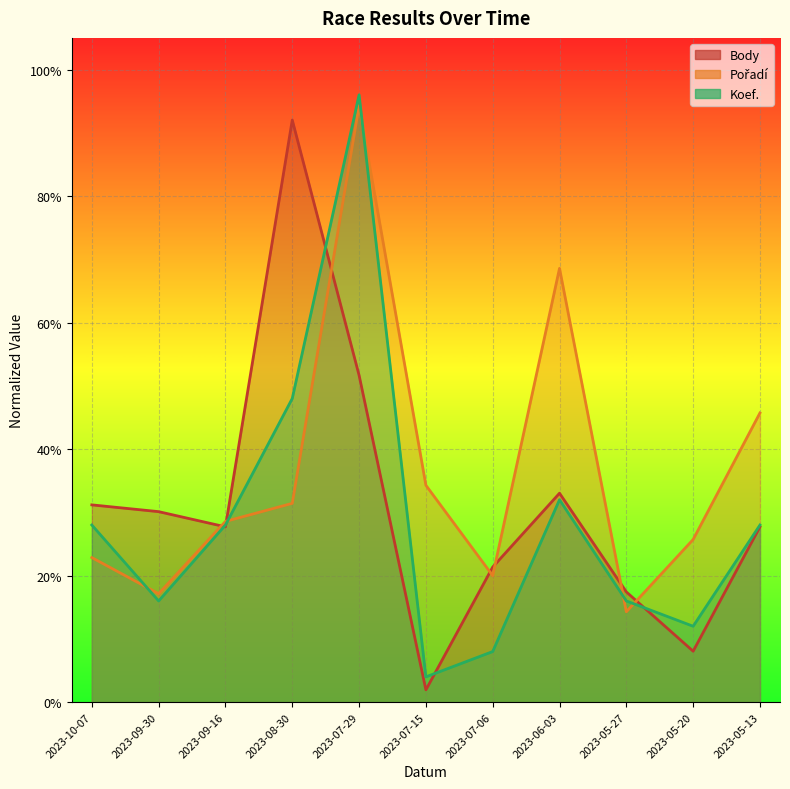

Reading left to right, what are all the values shown in this chart?

Body: 2023-10-07=0.3	2023-09-30=0.3	2023-09-16=0.3	2023-08-30=0.9	2023-07-29=0.5	2023-07-15=0.0	2023-07-06=0.2	2023-06-03=0.3	2023-05-27=0.2	2023-05-20=0.1	2023-05-13=0.3
Pořadí: 2023-10-07=0.2	2023-09-30=0.2	2023-09-16=0.3	2023-08-30=0.3	2023-07-29=0.9	2023-07-15=0.3	2023-07-06=0.2	2023-06-03=0.7	2023-05-27=0.1	2023-05-20=0.3	2023-05-13=0.5
Koef.: 2023-10-07=0.3	2023-09-30=0.2	2023-09-16=0.3	2023-08-30=0.5	2023-07-29=1.0	2023-07-15=0.0	2023-07-06=0.1	2023-06-03=0.3	2023-05-27=0.2	2023-05-20=0.1	2023-05-13=0.3